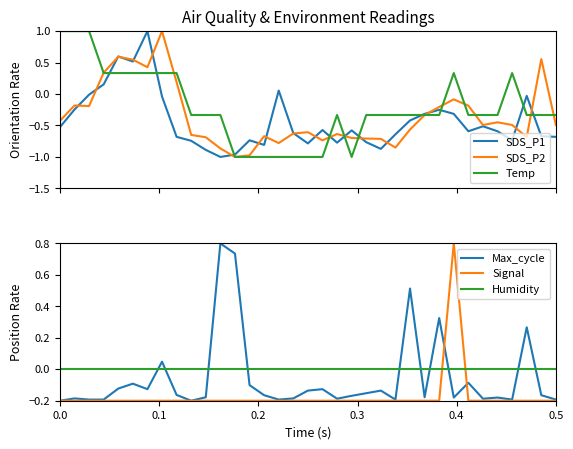

Is this an area chart (filled region under the line)?

No